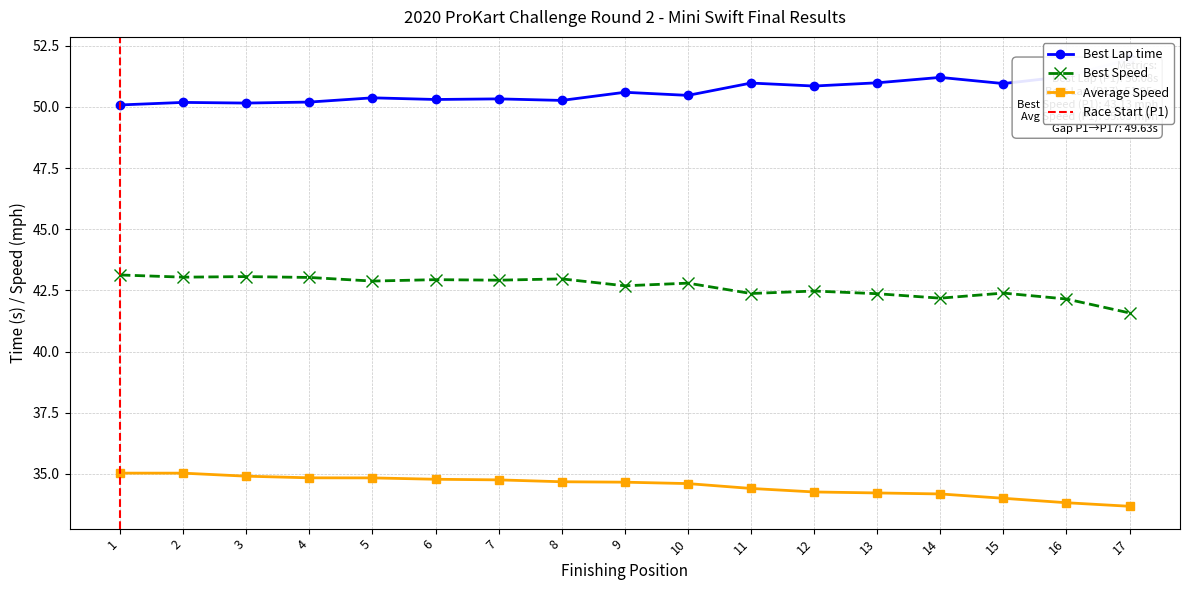

Does the chart display data point markers on the line(s)?

Yes